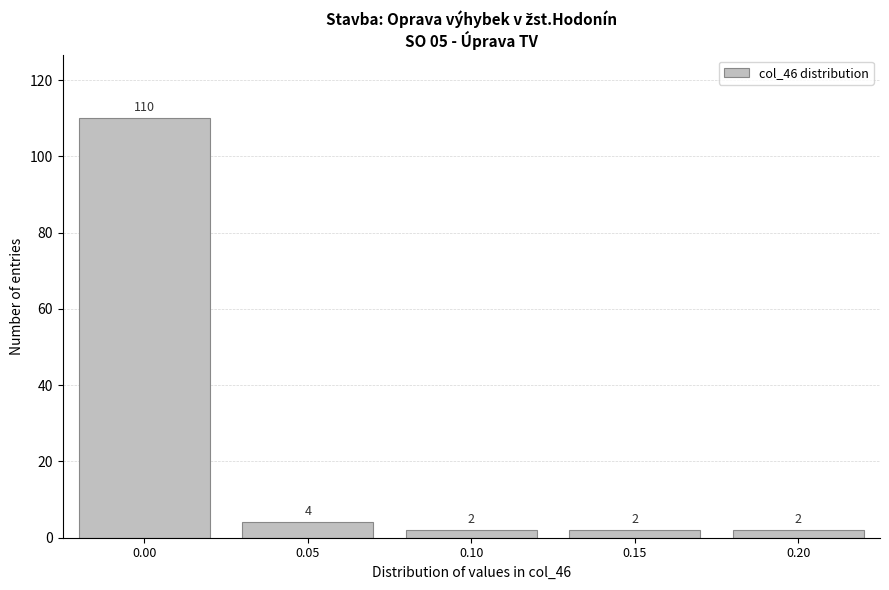

Reading left to right, transcribe all the data shown in this chart.

0.00=110	0.05=4	0.10=2	0.15=2	0.20=2